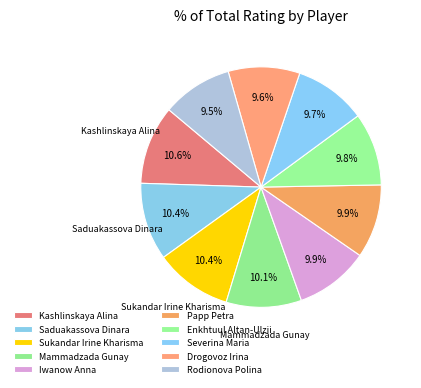

What is the smallest slice in the pie chart?

Rodionova Polina